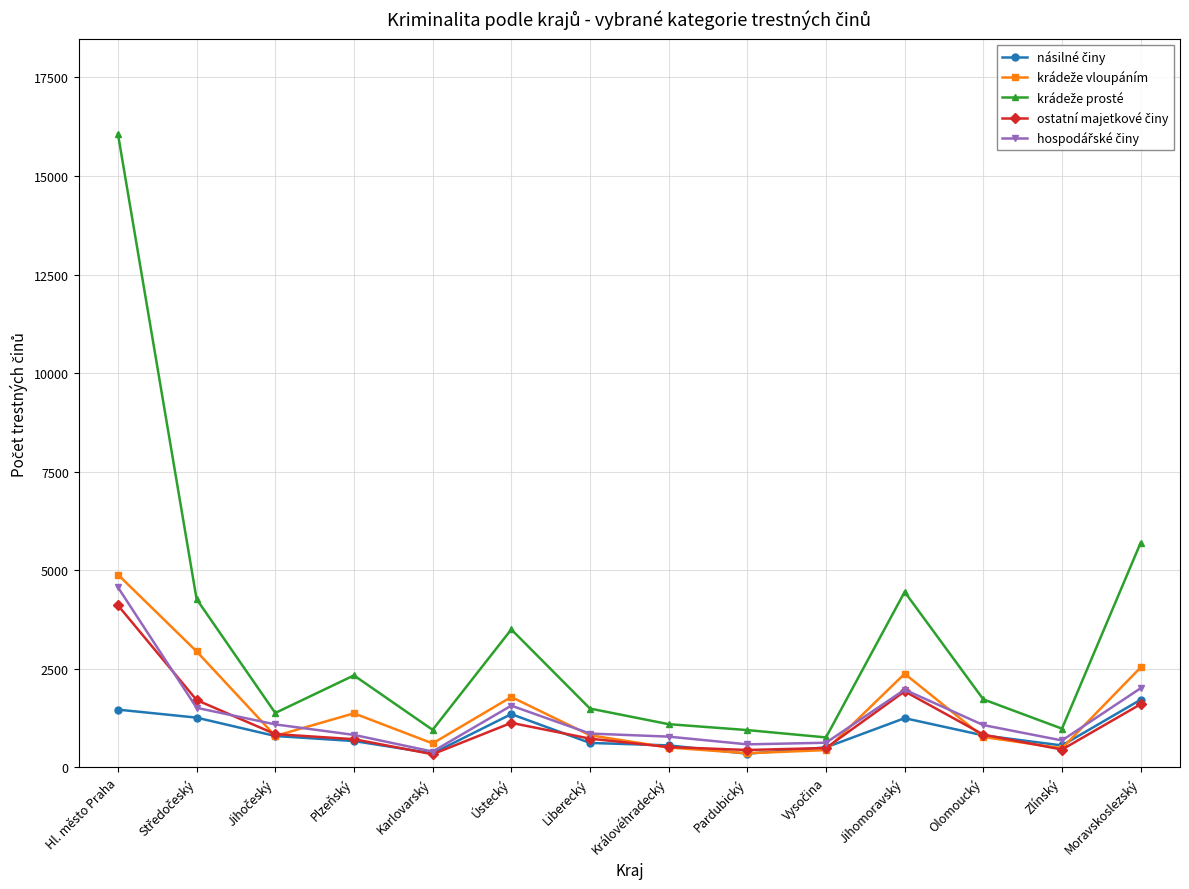

At which category is the sum across all series the highest?

Hl. město Praha